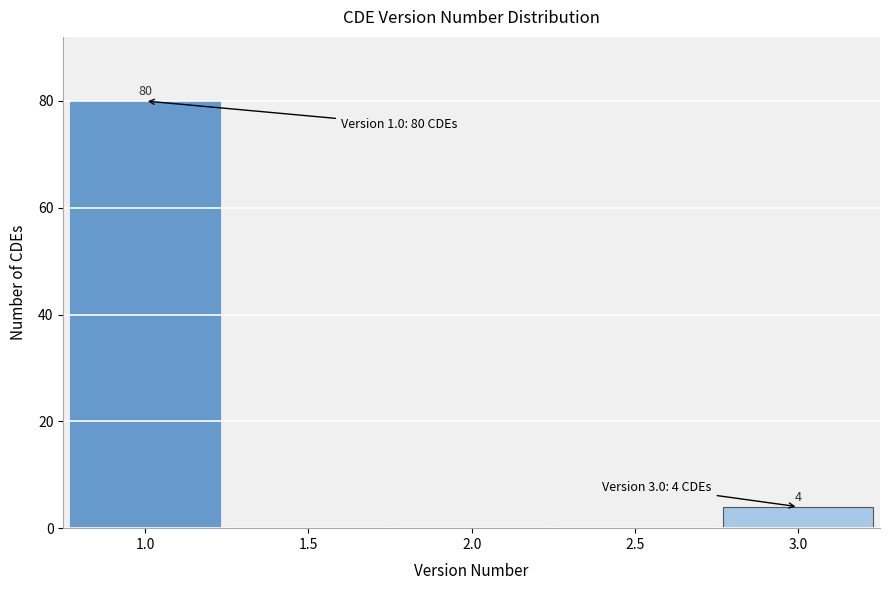

Over which range of the x-axis is the bar tallest?

0.75 to 1.25